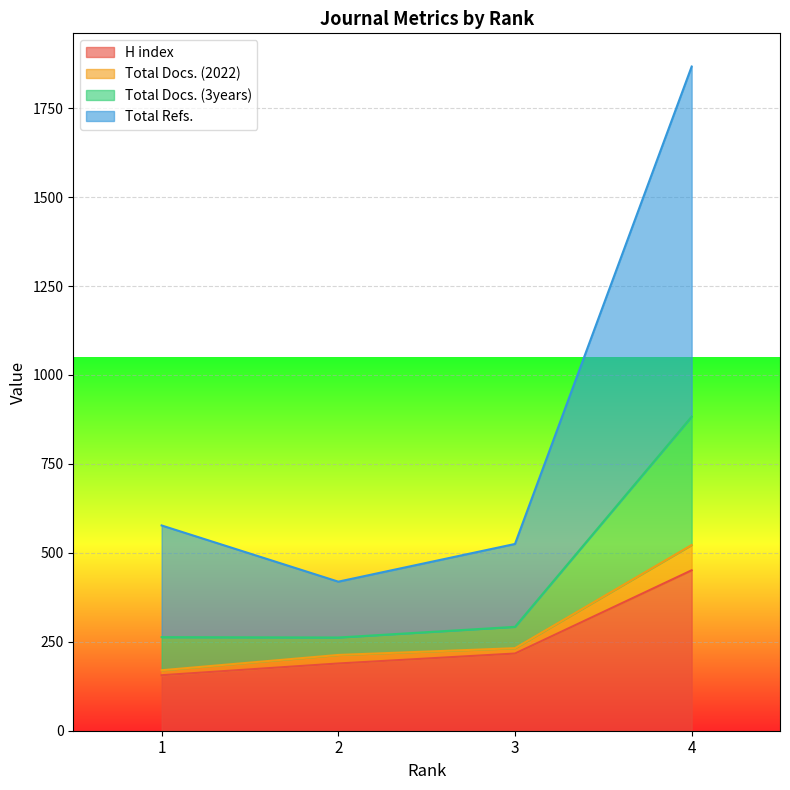

Is it true that H index equals 217 at 3?

True